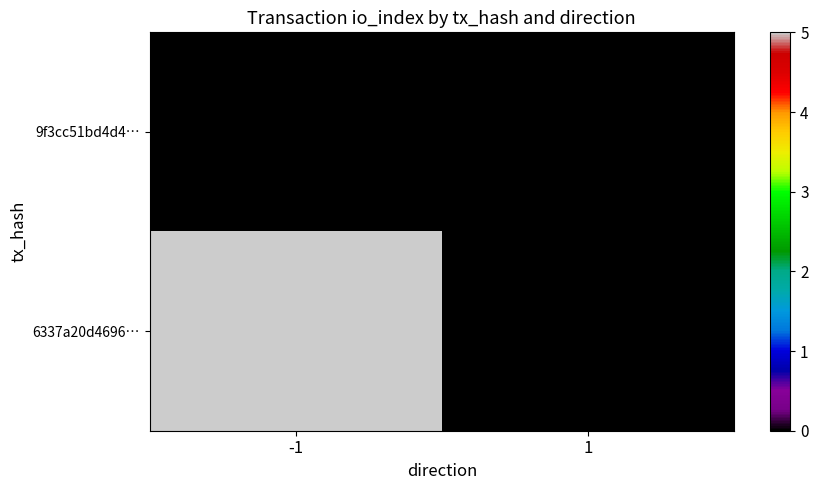

Reading left to right, extract all data points from this chart.

9f3cc51bd4d4…: -1=0	1=0
6337a20d4696…: -1=5	1=0